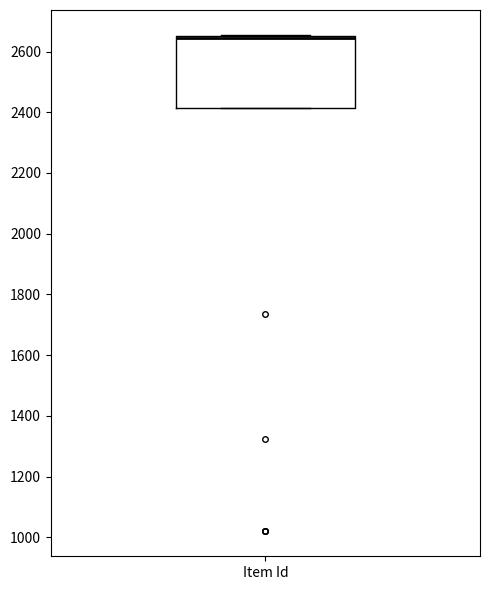

Where is the lower edge of the box for Item Id on the y-axis? The values are not printed on the chart, so give them approximately, as read against the axis.

2420